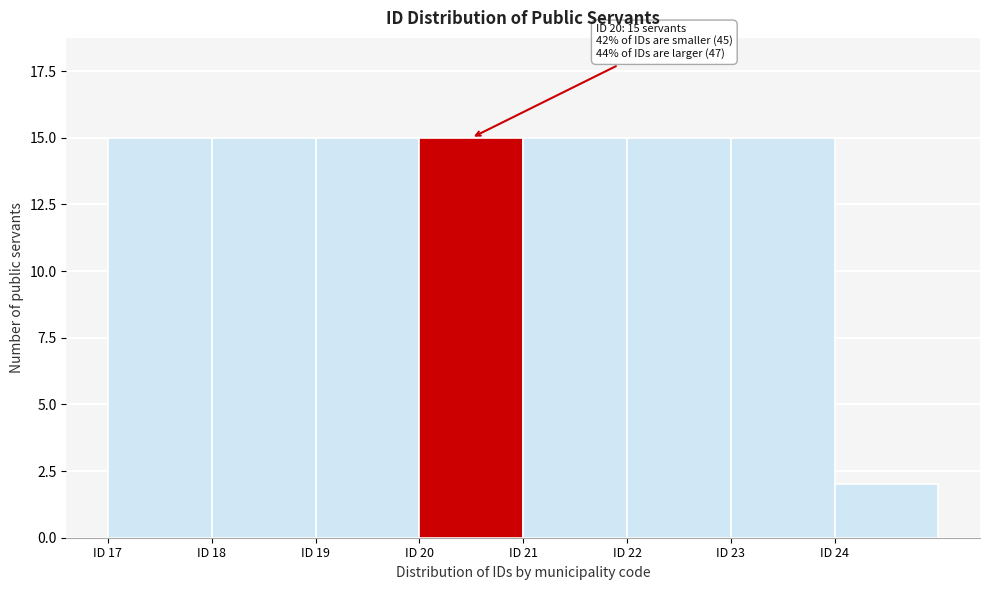

Reading left to right, what are all the values shown in this chart?

ID 17=15	ID 18=15	ID 19=15	ID 20=15	ID 21=15	ID 22=15	ID 23=15	ID 24=2